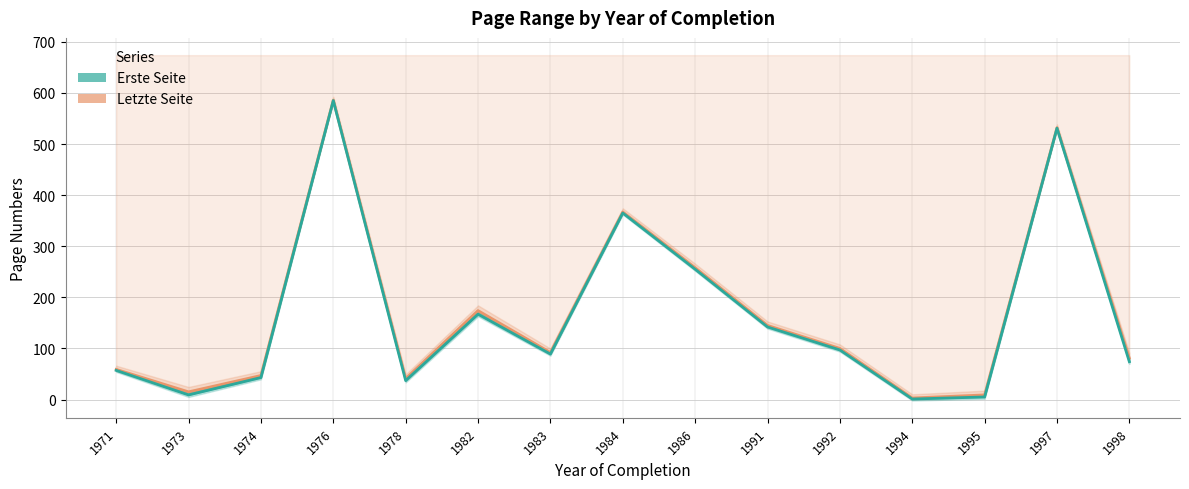

Between 1978 and 1984, which series saw the biggest shift?

Erste Seite